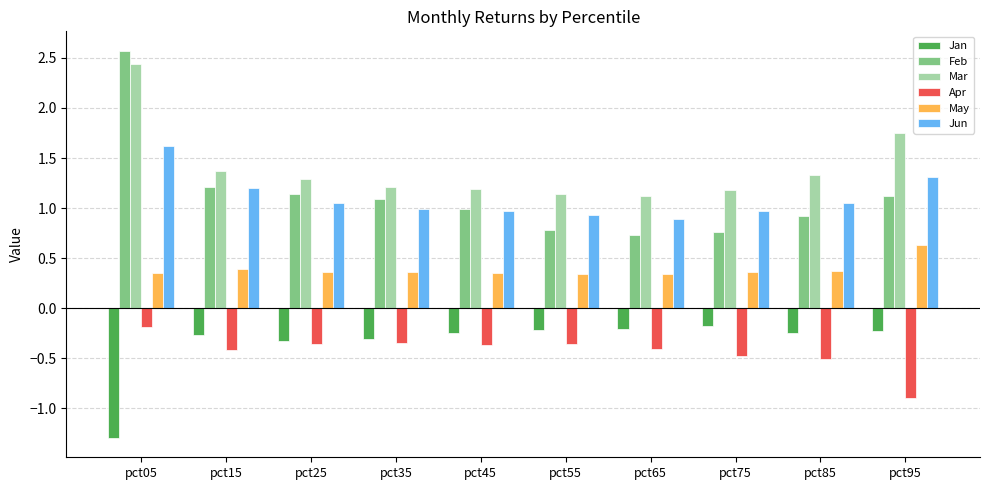

At which category is the sum across all series the highest?

pct05